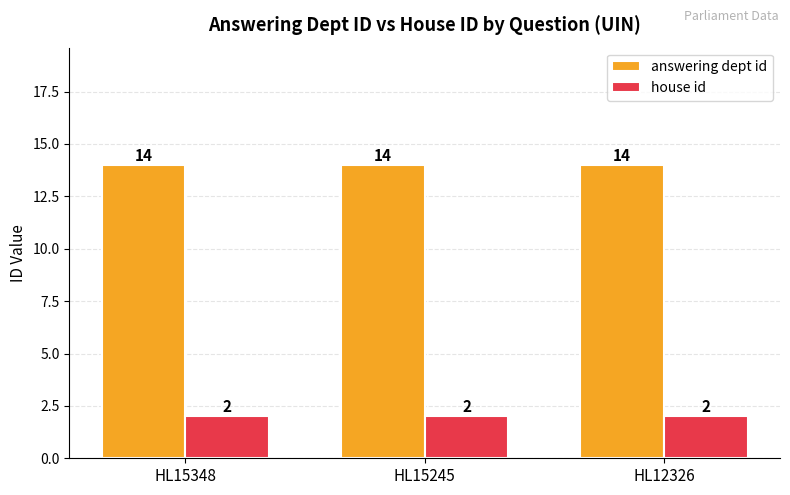

List the series in order of their overall mean, highest first.

answering dept id, house id